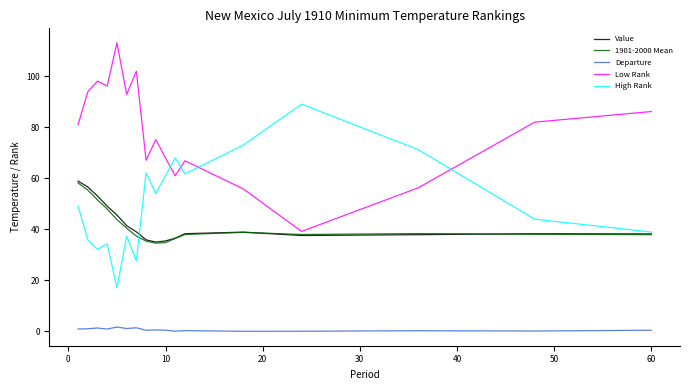

True or false: Value and Departure cross at least once.

False